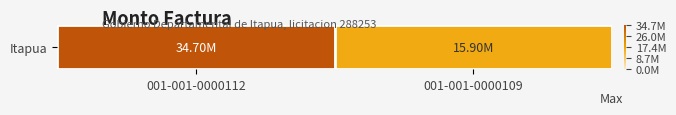

What is the change in value from 001-001-0000112 to 001-001-0000109?

-18800000